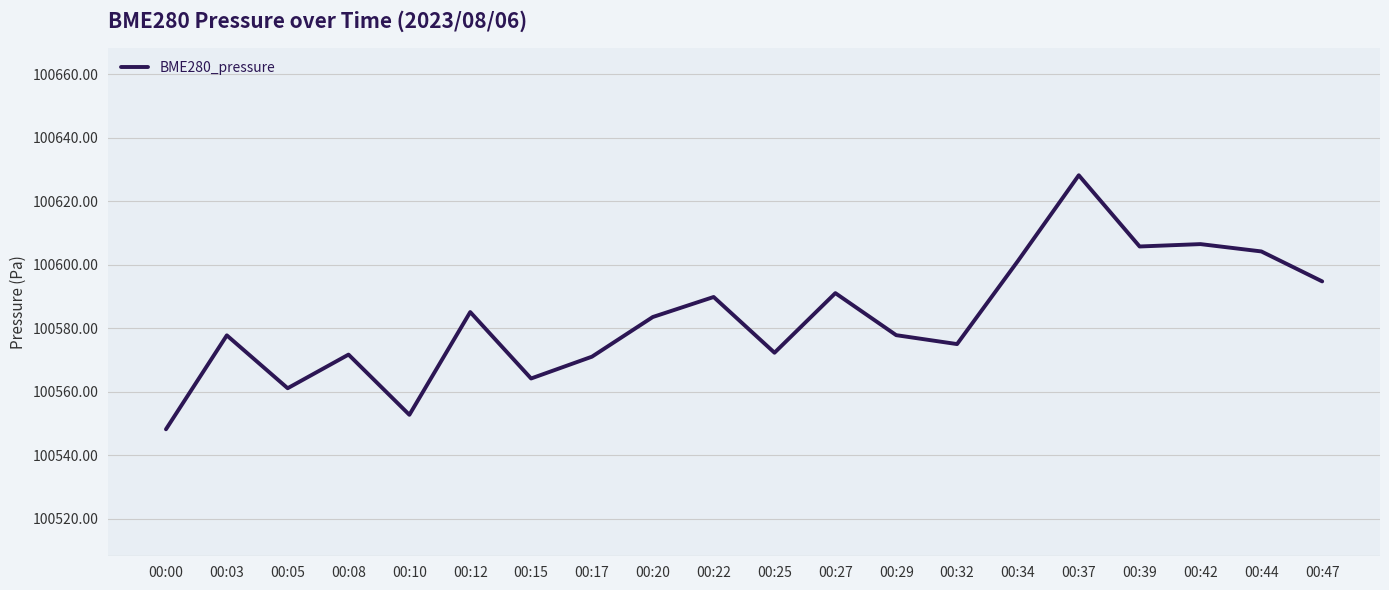

What is the difference between the values at 00:03 and 00:22?

12.1